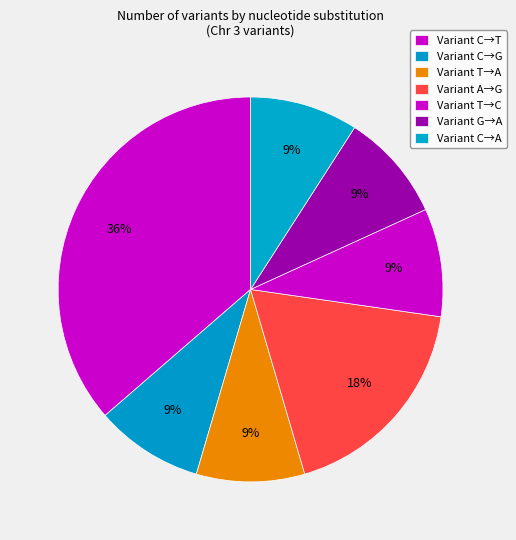

Count the number of slices in the pie.

7